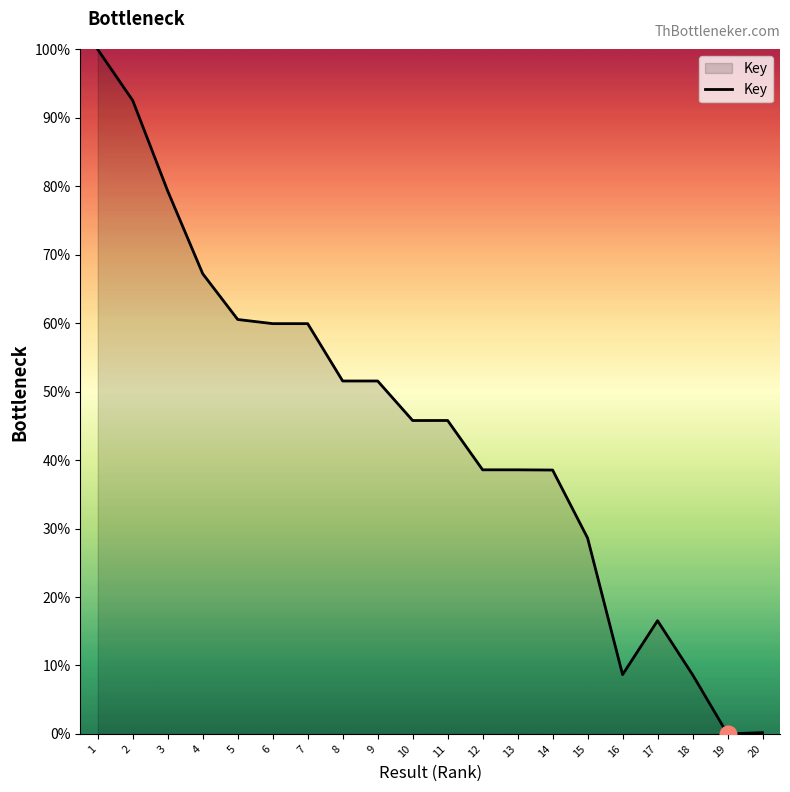

True or false: the data shows 60.5 at 5.

True